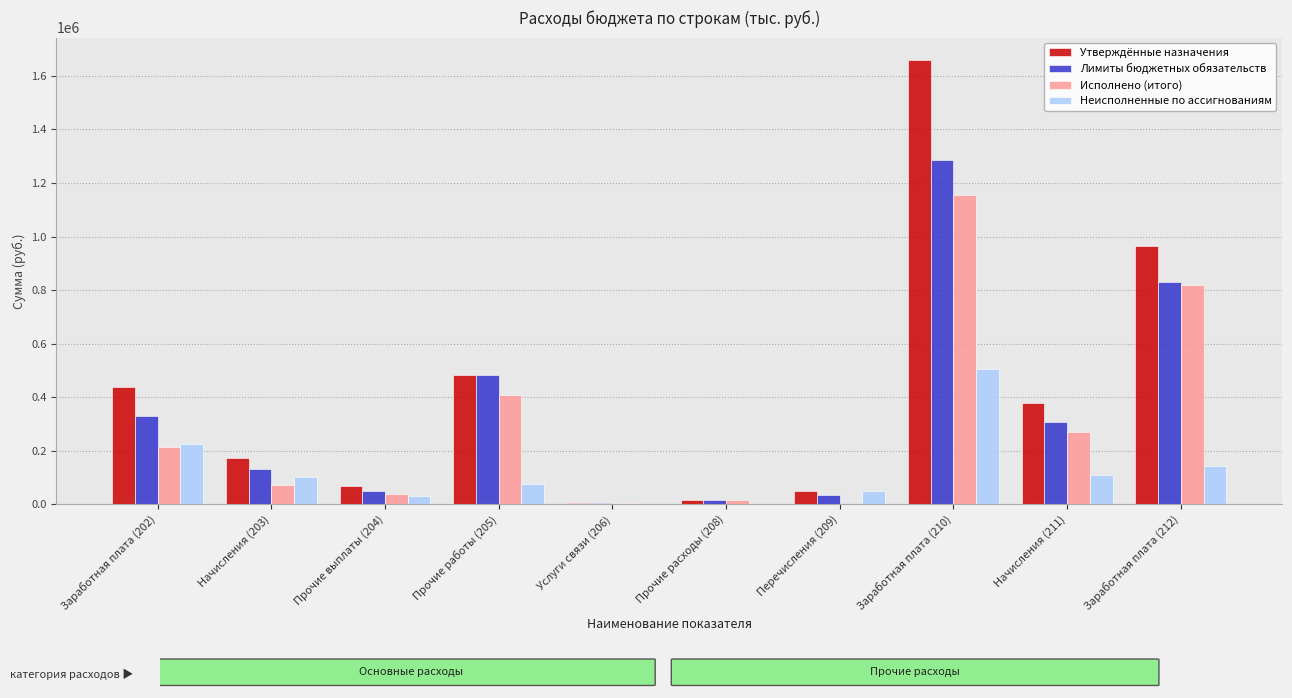

How many values in the Исполнено (итого) series exceed 212255?

5